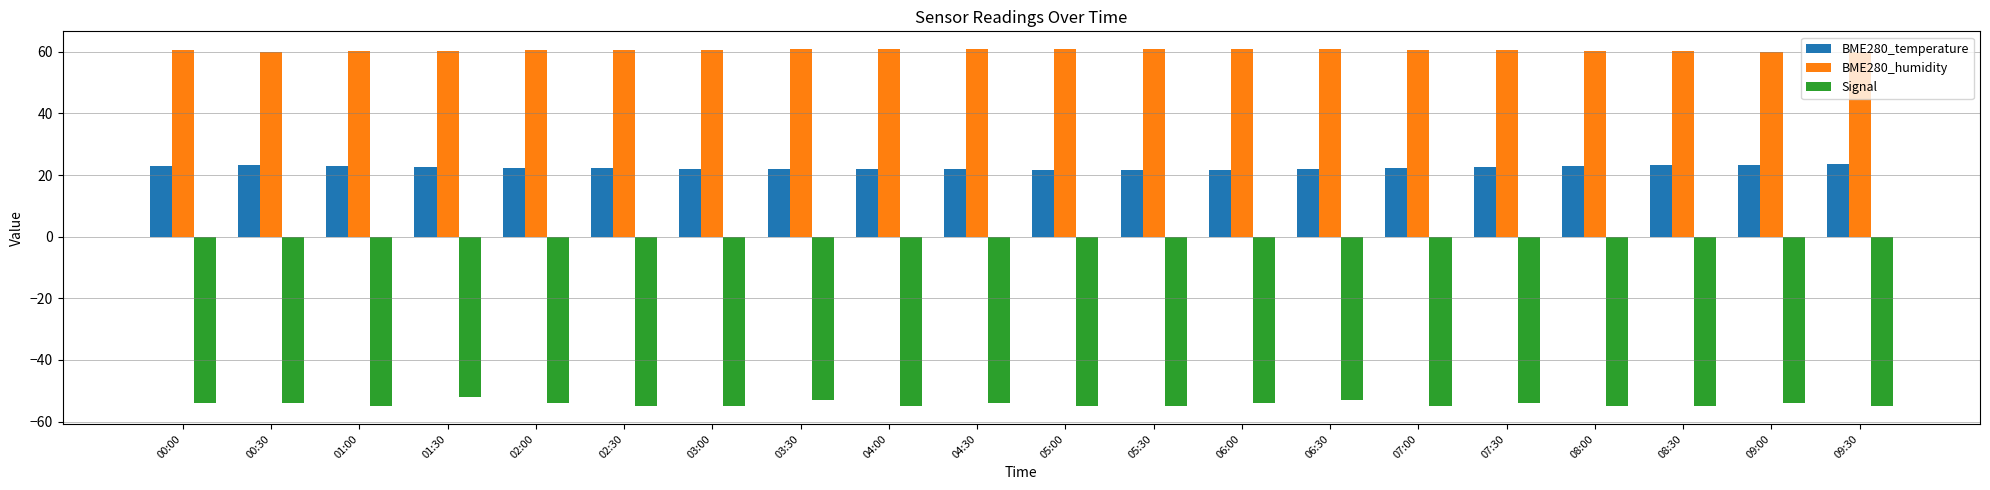

What is the spread (max minus min) of values at 07:00?

115.6